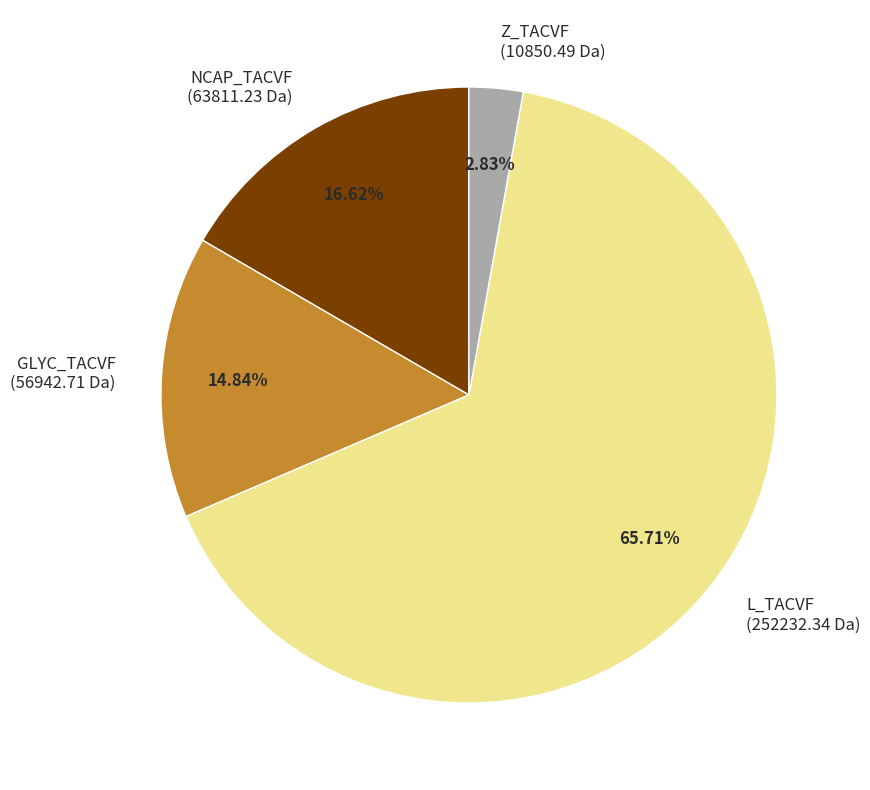

Is there a majority slice in this chart?

Yes